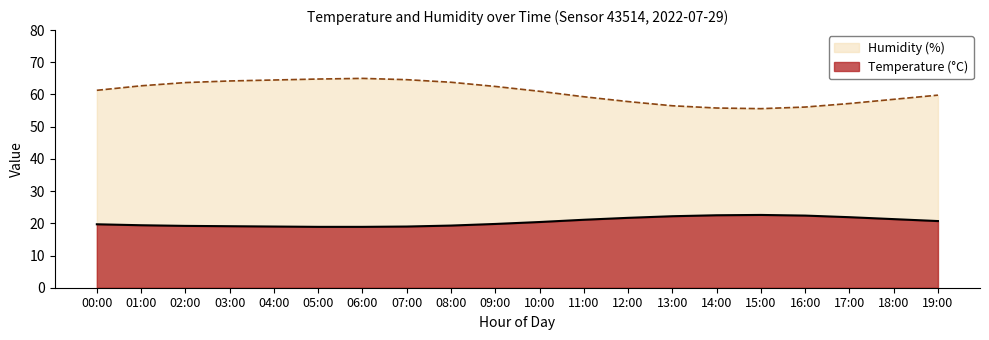

True or false: humidity and temperature cross at least once.

False